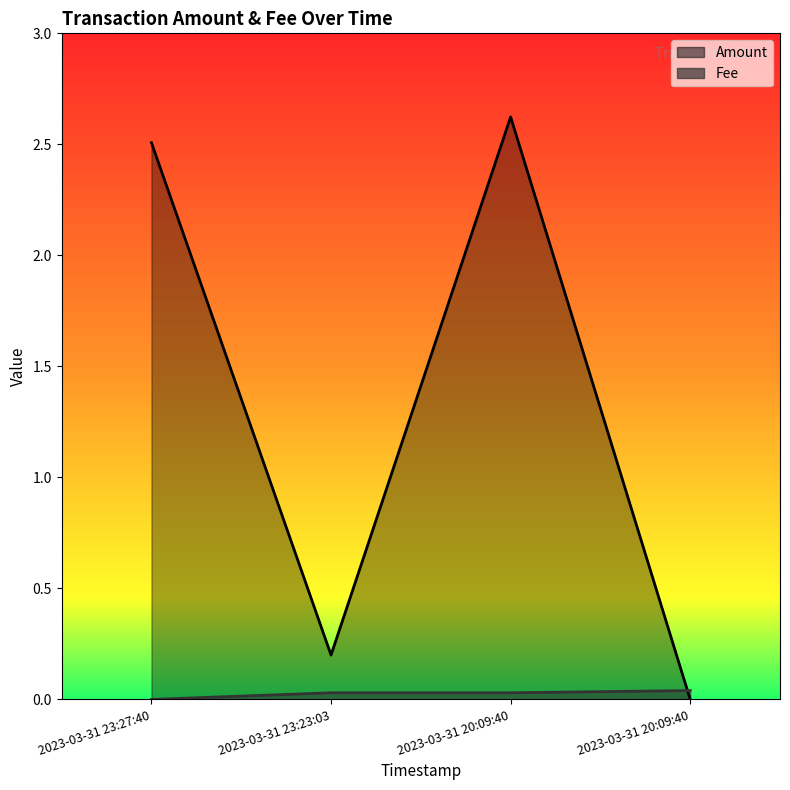

How many values in the Fee series exceed 0?

3